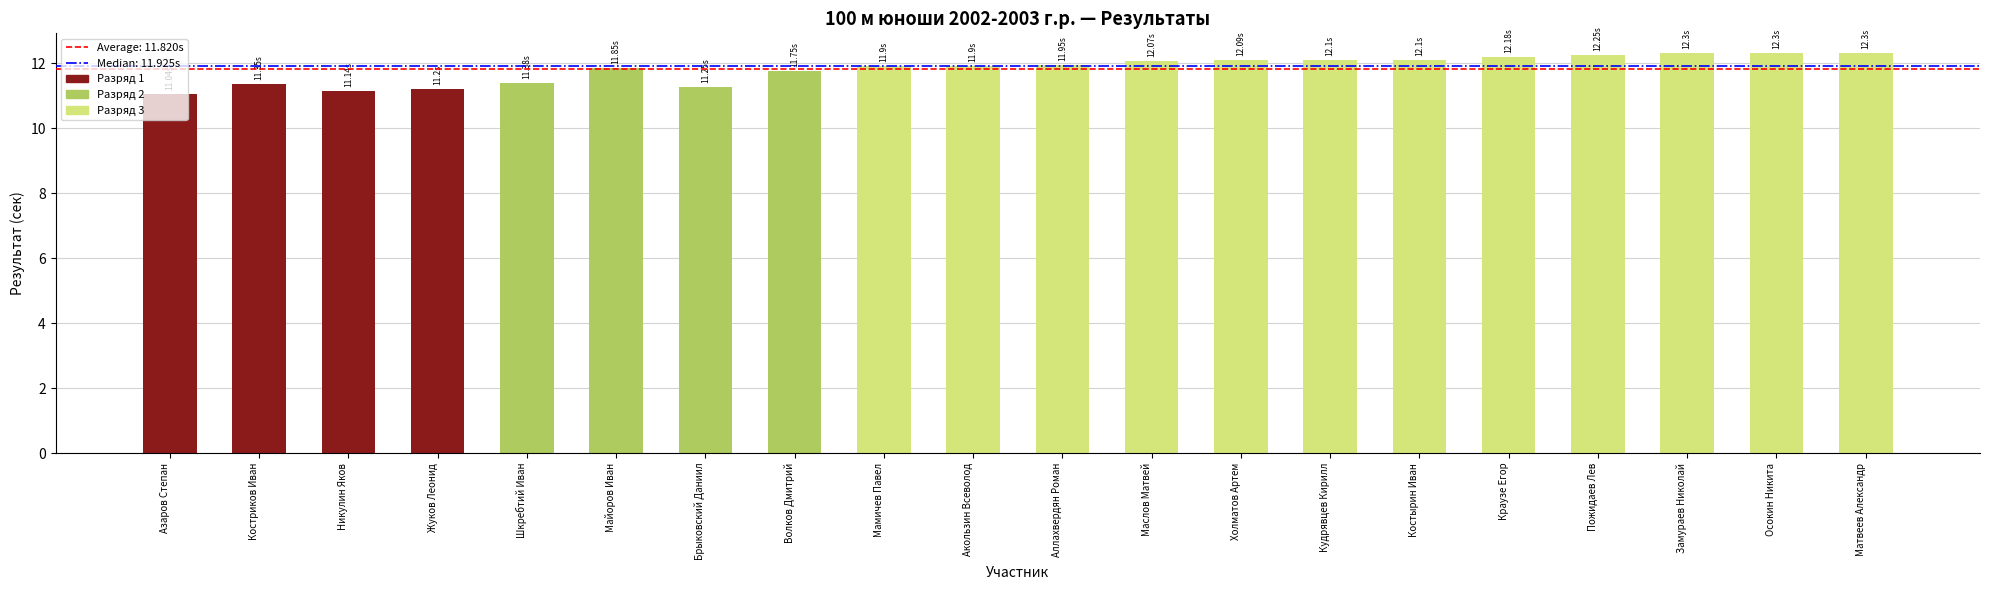

Are the bars horizontal?

No